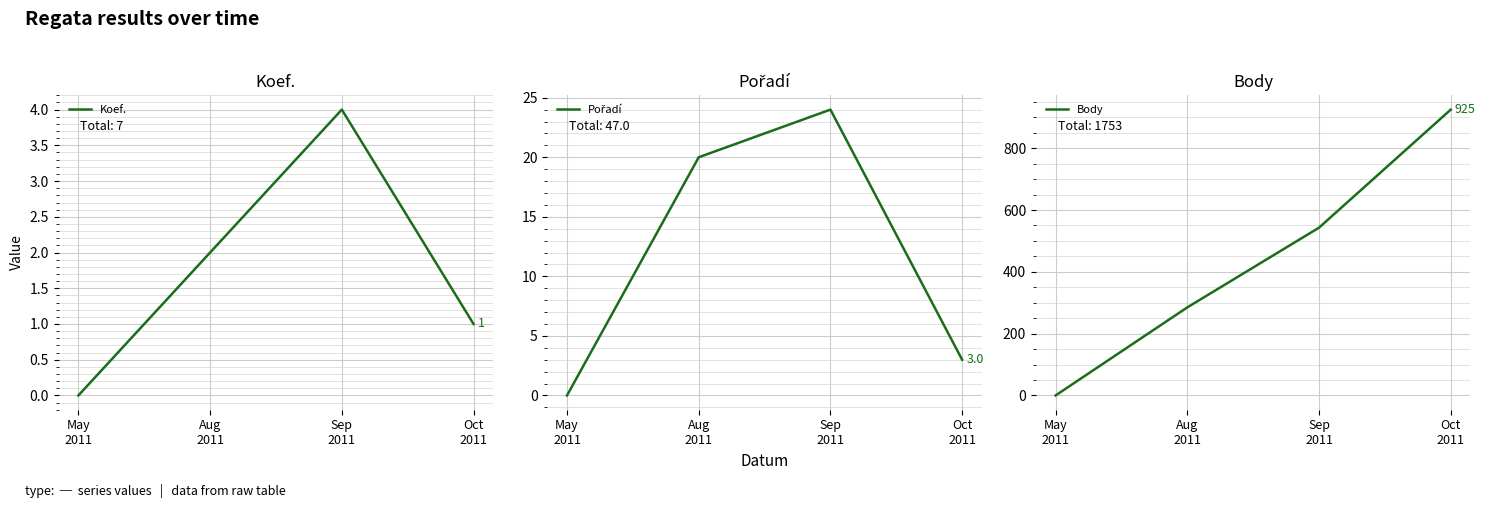

At Oct
2011, list the series in order from largest to smallest.

Body, Pořadí, Koef.